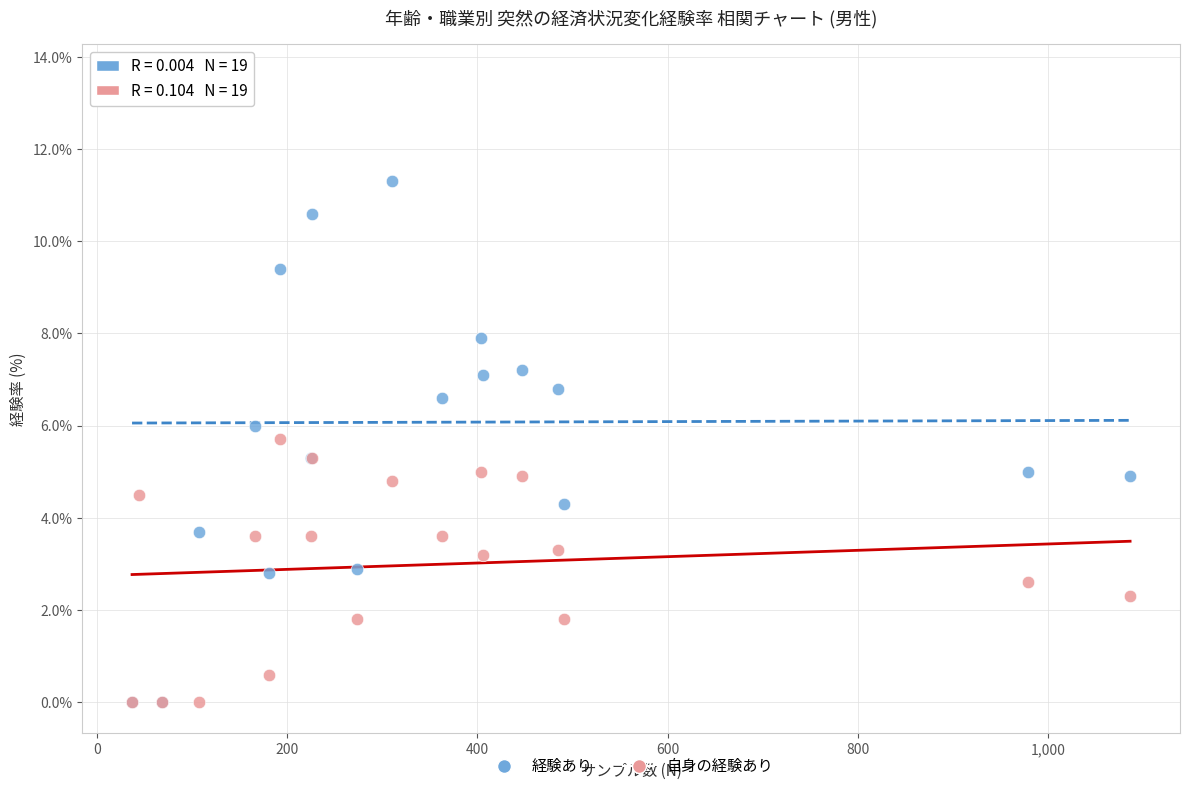

What are all the series names shown in the legend?

経験あり, 自身の経験あり